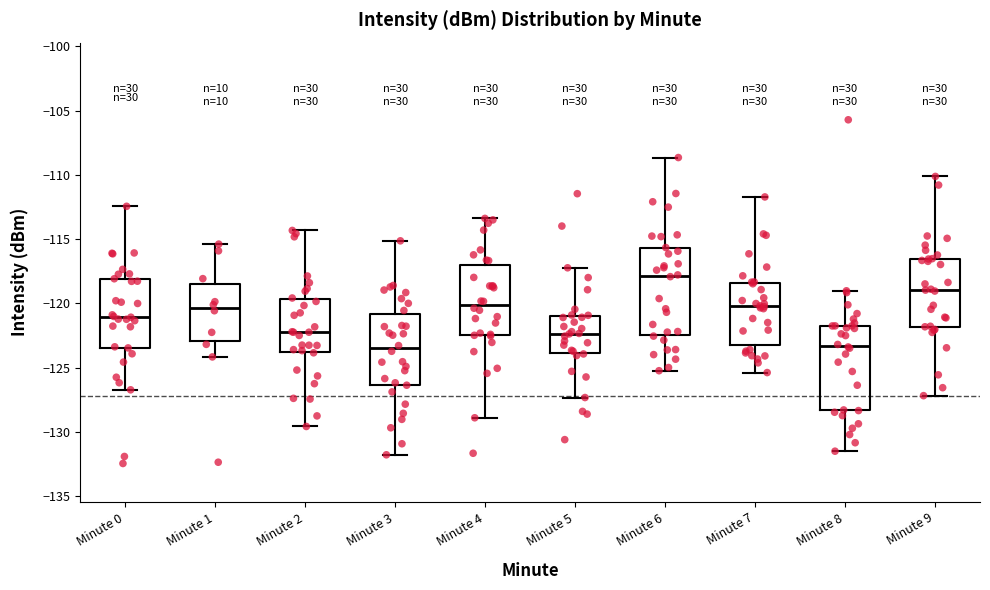

Reading left to right, transcribe this box plot: for each box, give where its median line is, the range the box spans, and where its two whiskers end, as read against the y-axis. The values are not printed on the chart, so give them approximately, as read against the axis.

Minute 0: median -121.0, box -123.5 to -118.0, whiskers -126.5 to -112.5
Minute 1: median -120.5, box -123.0 to -118.5, whiskers -124.0 to -115.5
Minute 2: median -122.0, box -124.0 to -119.5, whiskers -129.5 to -114.5
Minute 3: median -123.5, box -126.5 to -121.0, whiskers -132.0 to -115.0
Minute 4: median -120.0, box -122.5 to -117.0, whiskers -129.0 to -113.5
Minute 5: median -122.5, box -124.0 to -121.0, whiskers -127.5 to -117.0
Minute 6: median -118.0, box -122.5 to -115.5, whiskers -125.0 to -108.5
Minute 7: median -120.0, box -123.0 to -118.5, whiskers -125.5 to -111.5
Minute 8: median -123.5, box -128.5 to -121.5, whiskers -131.5 to -119.0
Minute 9: median -119.0, box -122.0 to -116.5, whiskers -127.0 to -110.0